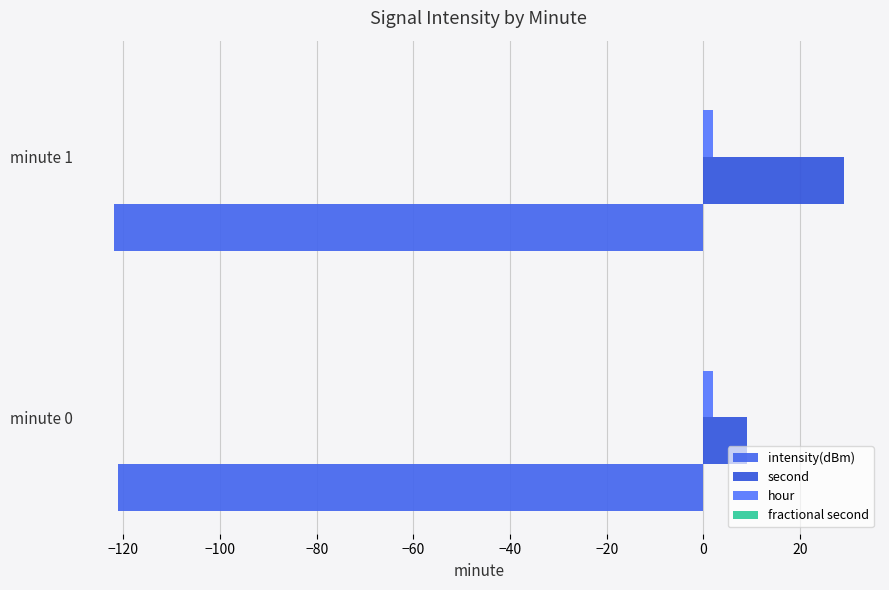

Count the number of categories in the chart.

2